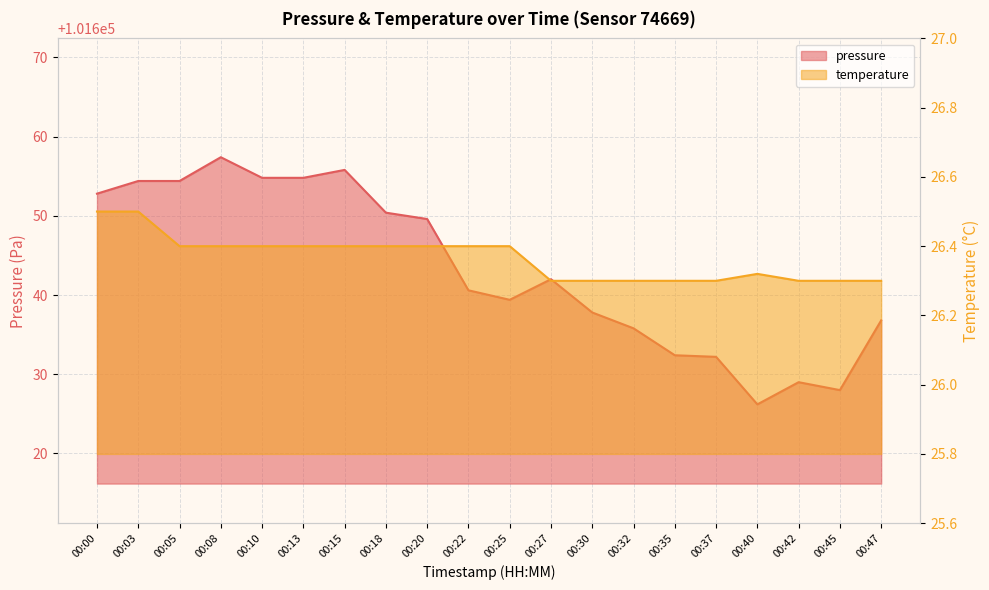

What is the approximate value of temperature at 00:10?

26.4